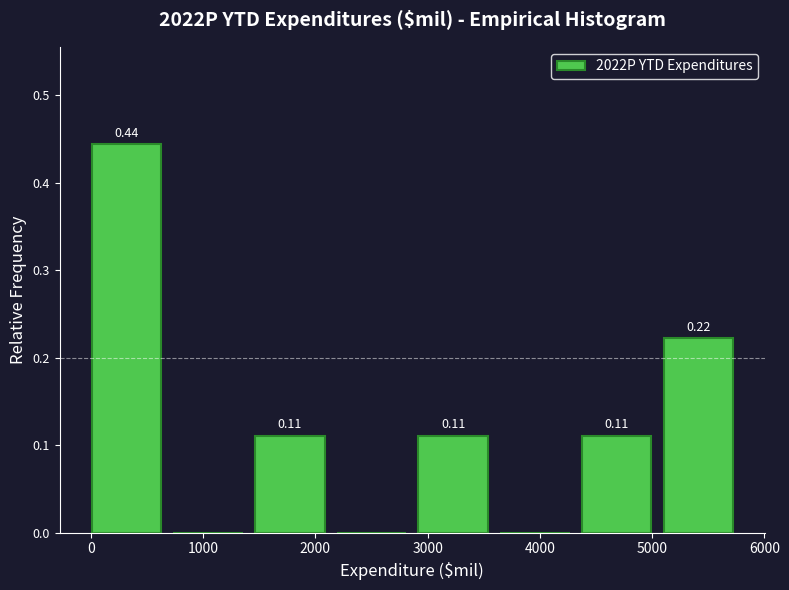

Which range on the x-axis has the tallest bar?

0 to 700